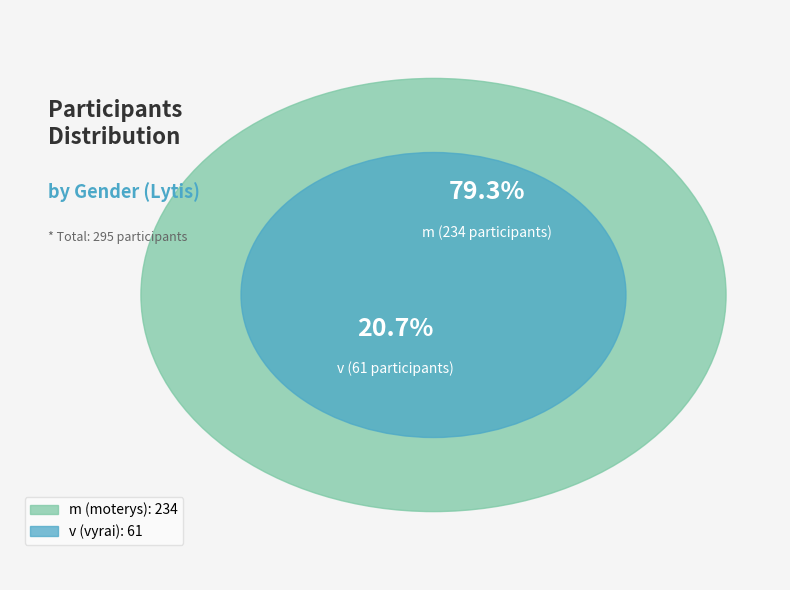

Which slice represents more than half of the pie?

m